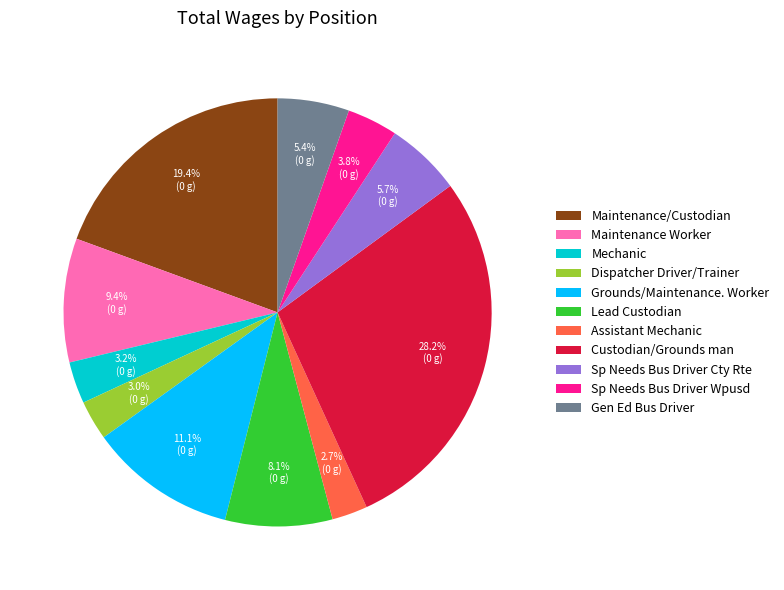

What percentage is the Maintenance Worker slice, to the nearest percent?

9%